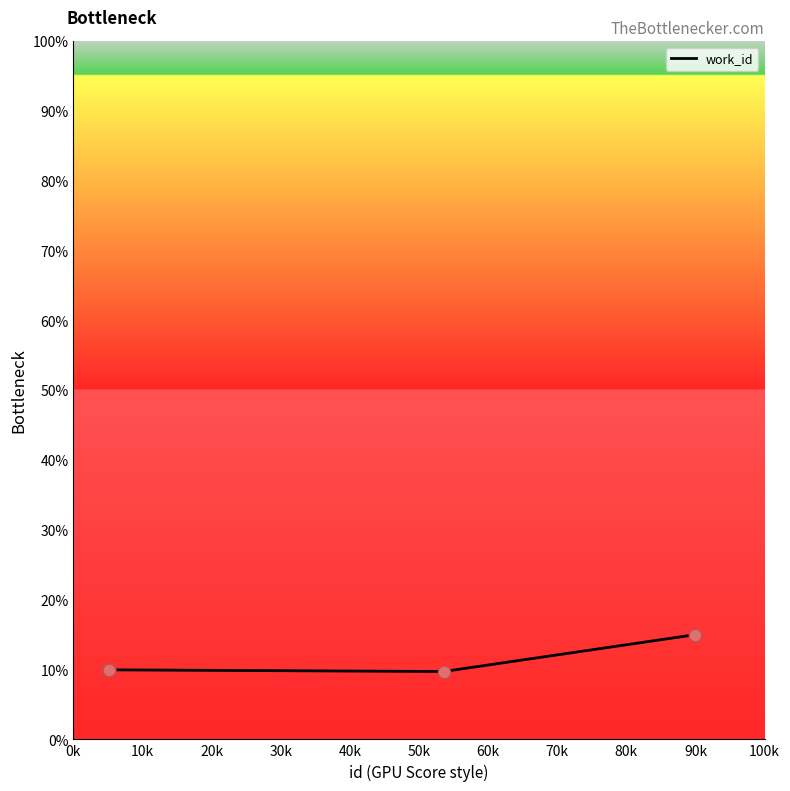

What is the smallest value displayed?

9.7